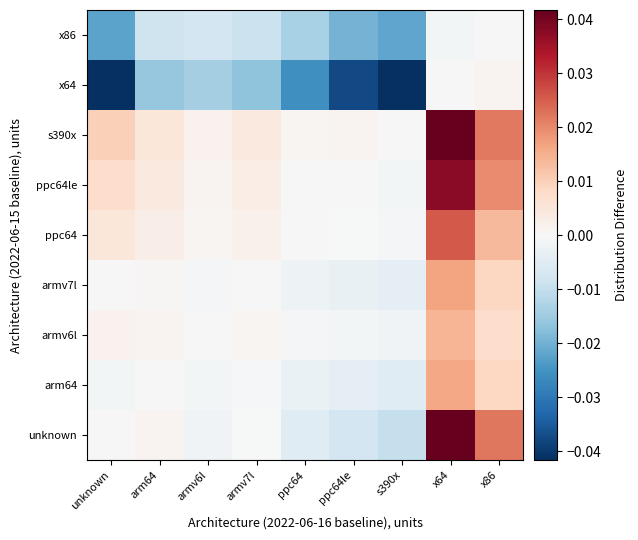

Which series has the widest spread of values?

unknown